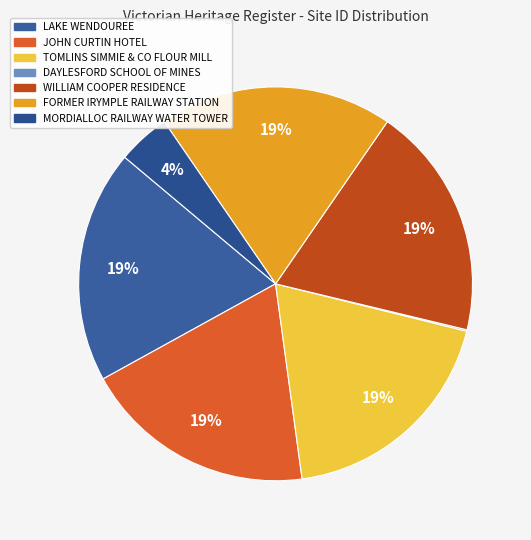

What portion of the pie excludes WILLIAM COOPER RESIDENCE?

80.9%